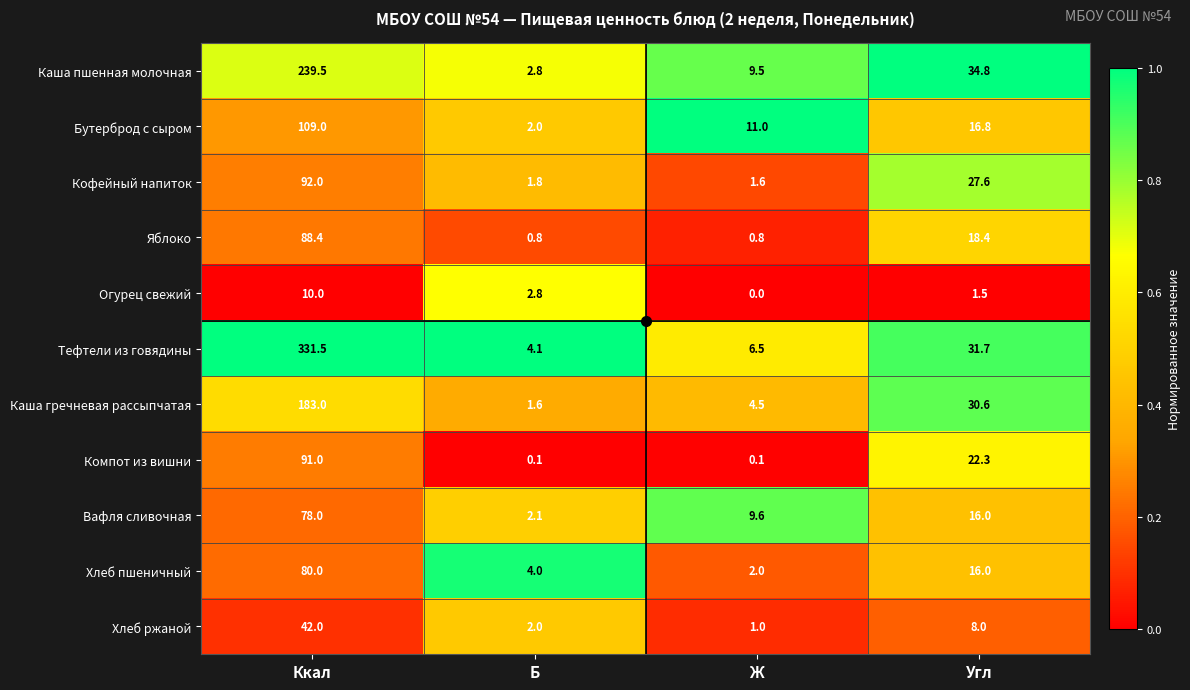

True or false: Яблоко has a value of 12.2 at Угл.

False